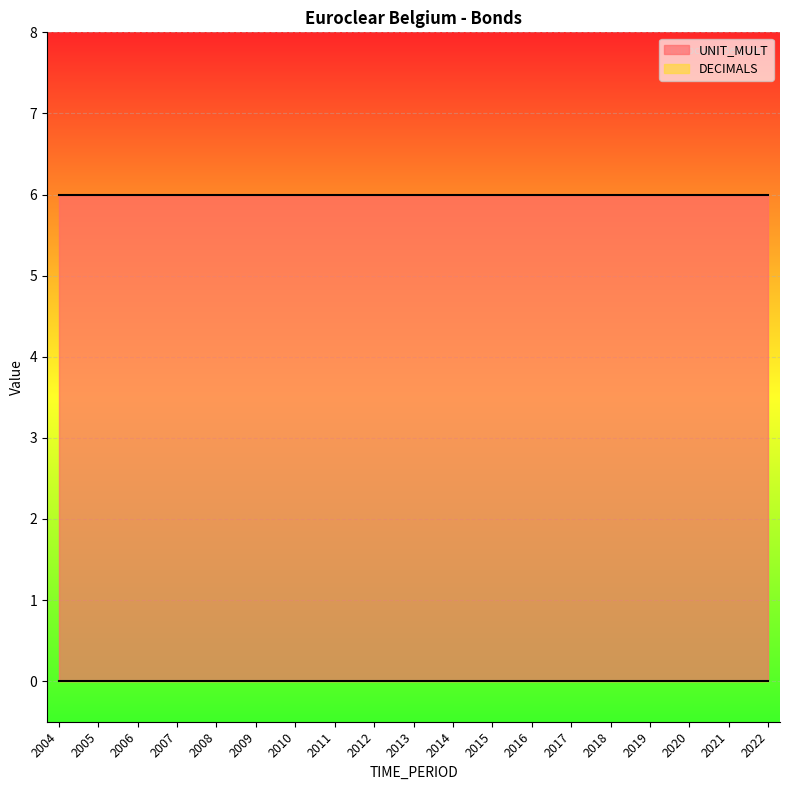

What is the spread (max minus min) of values at 2004?

6